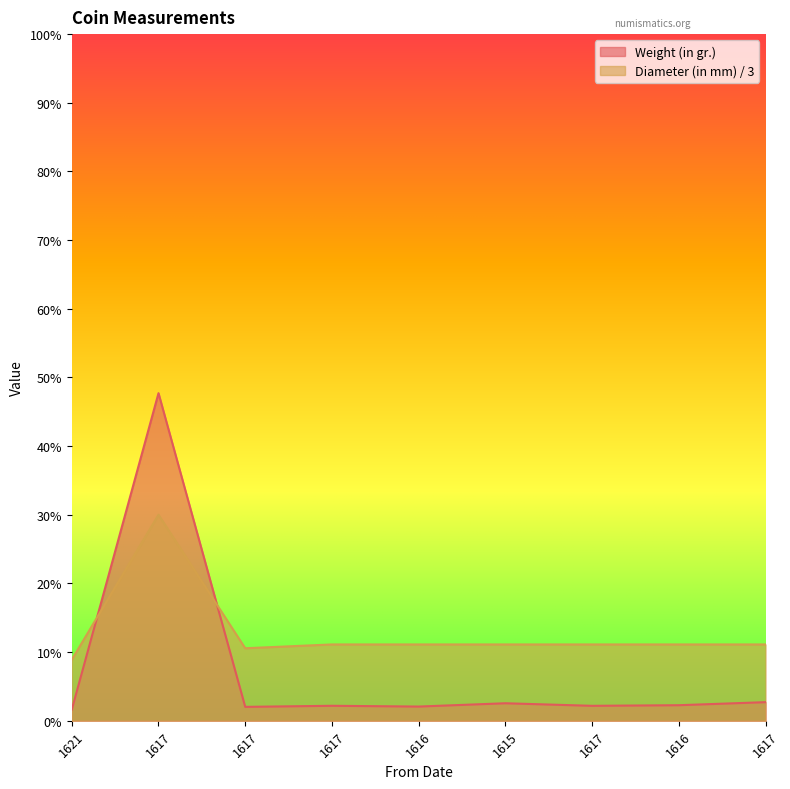

What are all the series names shown in the legend?

Weight (in gr.), Diameter (in mm) / 3